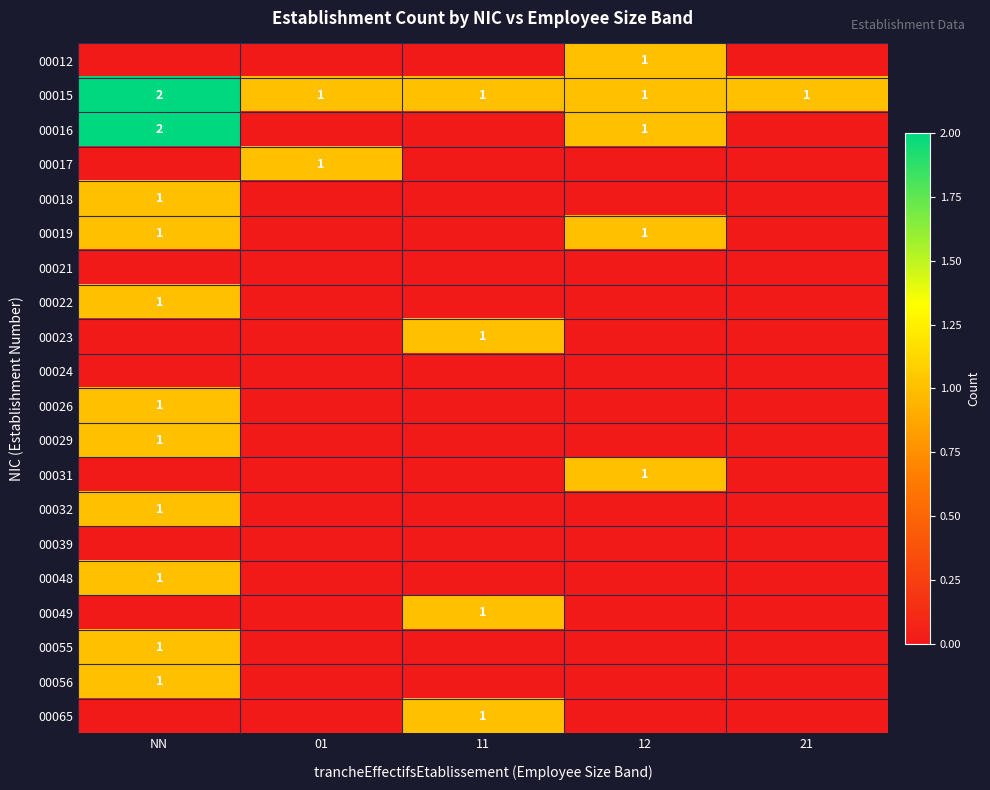

At how many categories does at least one series exceed 0?

5